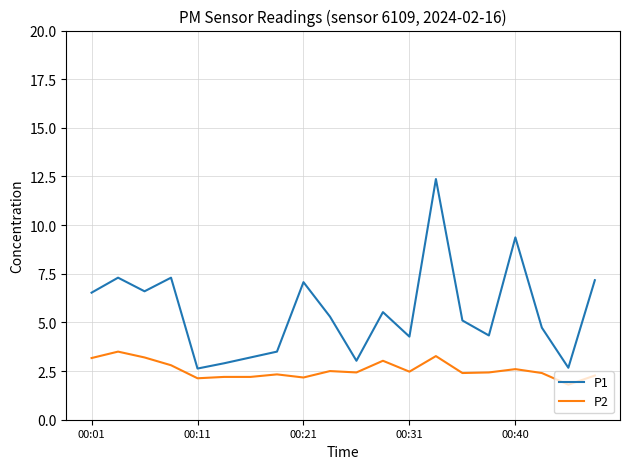

True or false: P2 and P1 intersect in this chart.

False